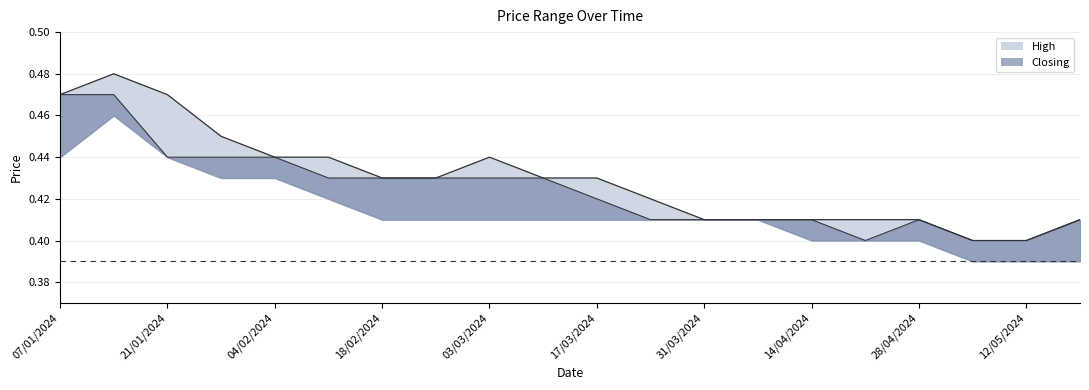

At how many categories does at least one series exceed 0?

20